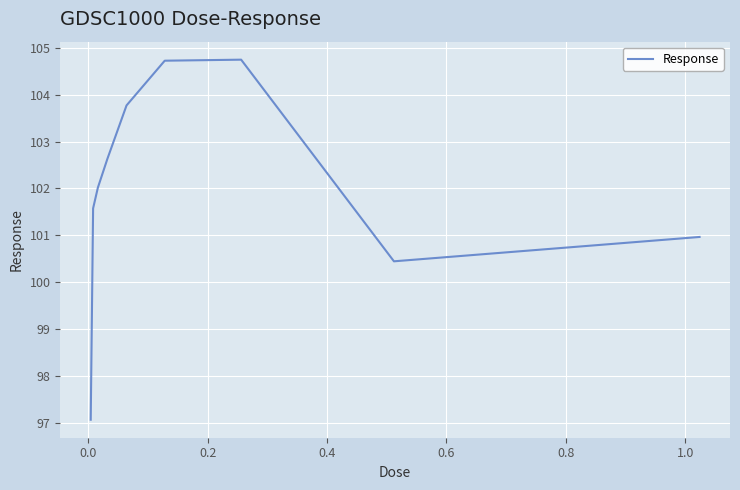

What is the greatest value displayed?

104.7